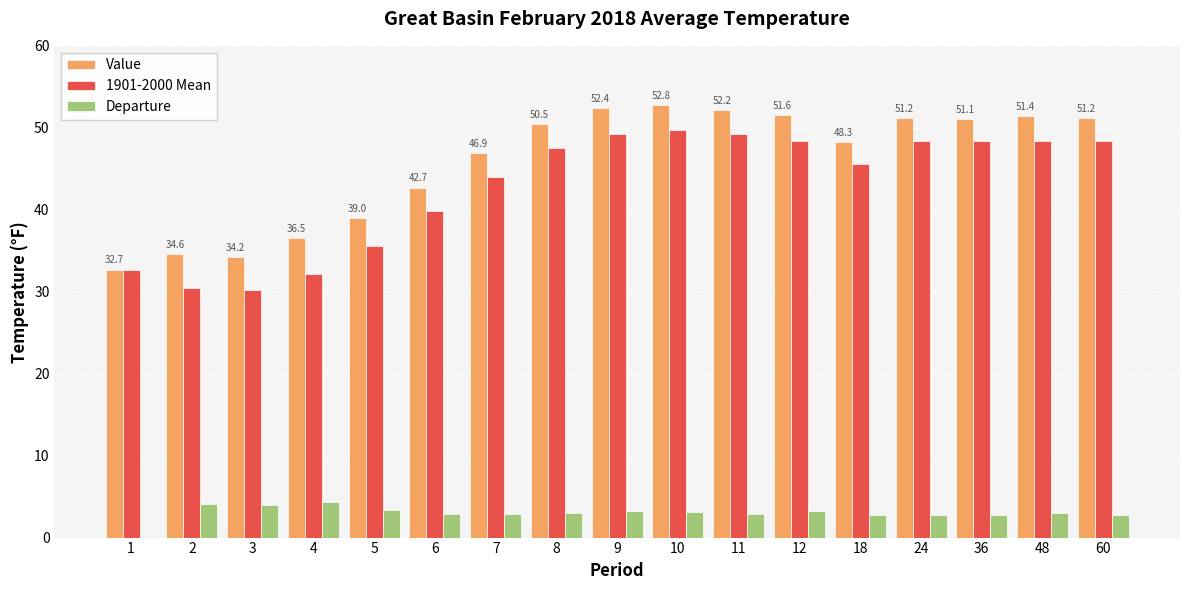

What is the sum of all Departure values?

51.2